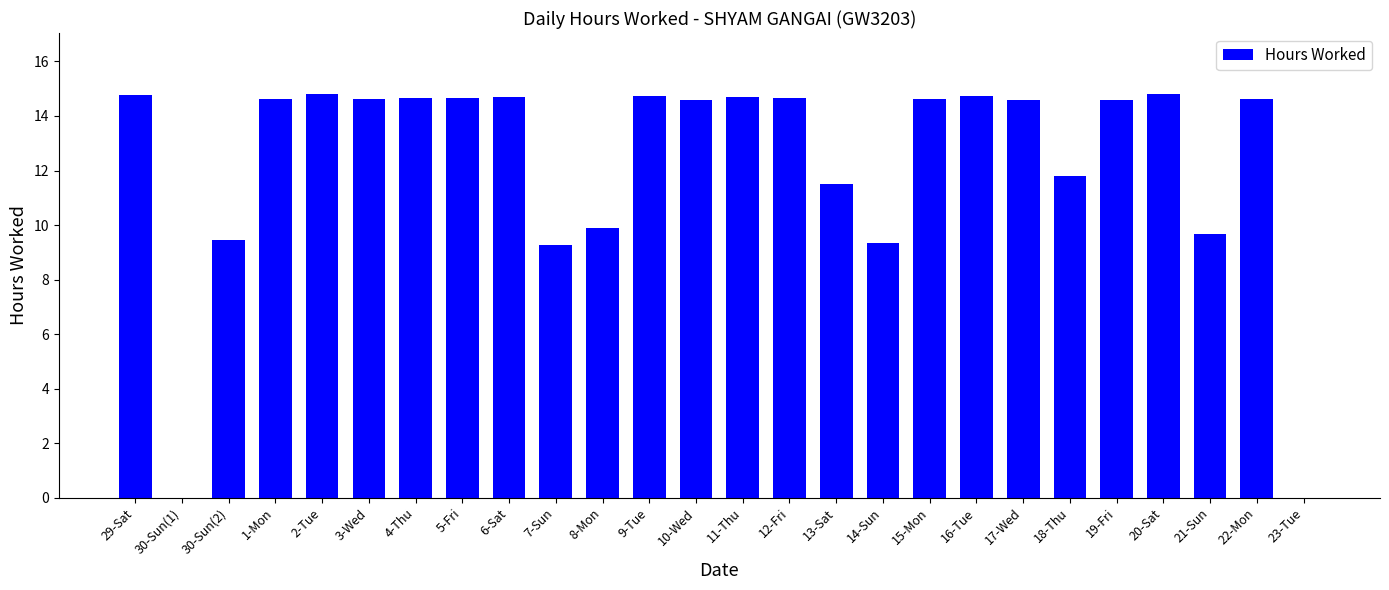

Count the number of values greater than 14.

17